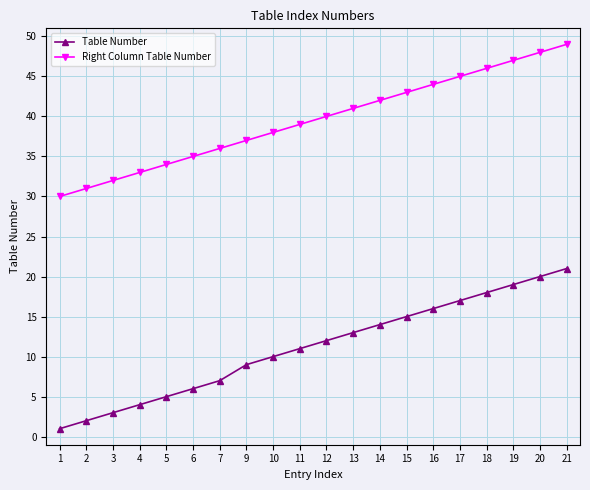

How many lines are shown in the chart?

2